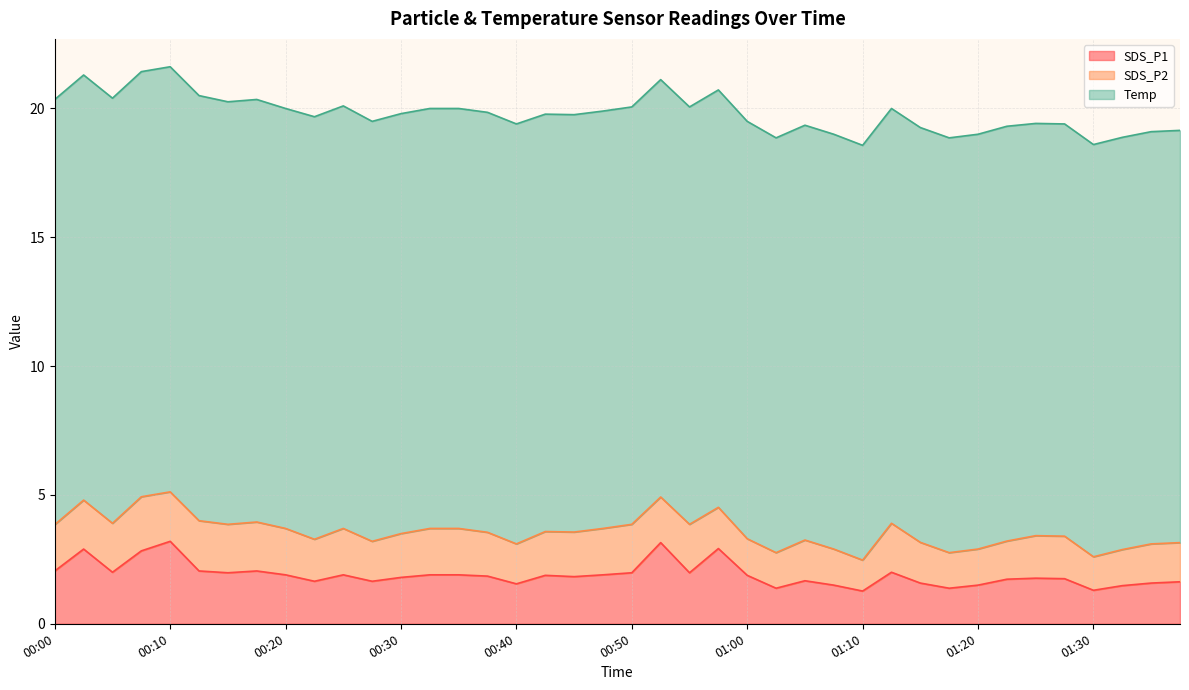

What is the smallest value displayed?

1.2